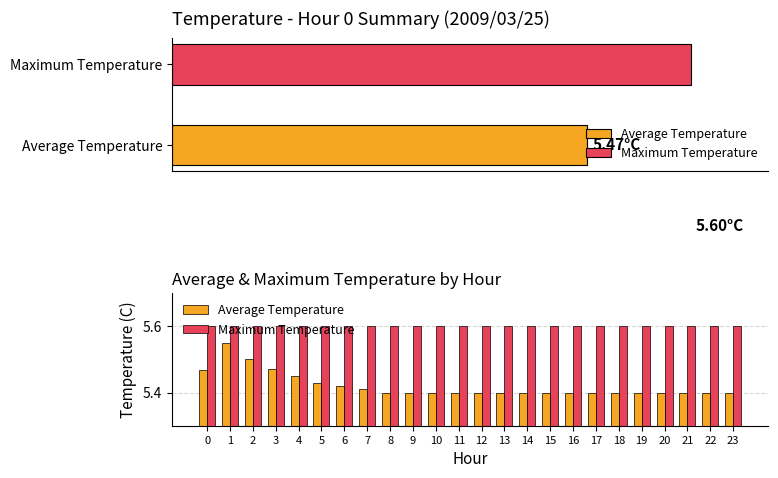

The Maximum Temperature series shows 2.1 at 8. True or false?

False